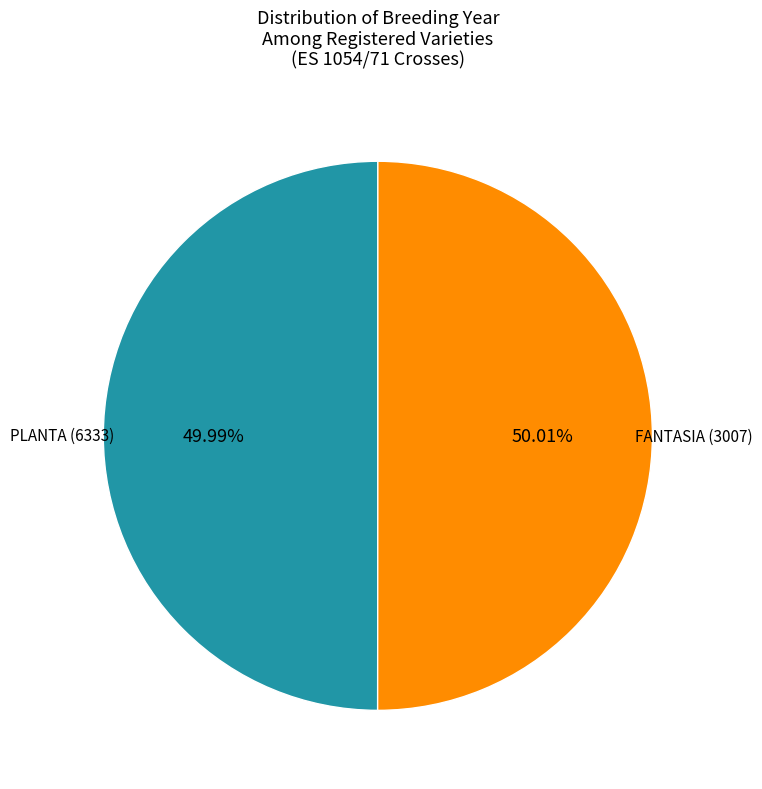

Count the number of slices in the pie.

2